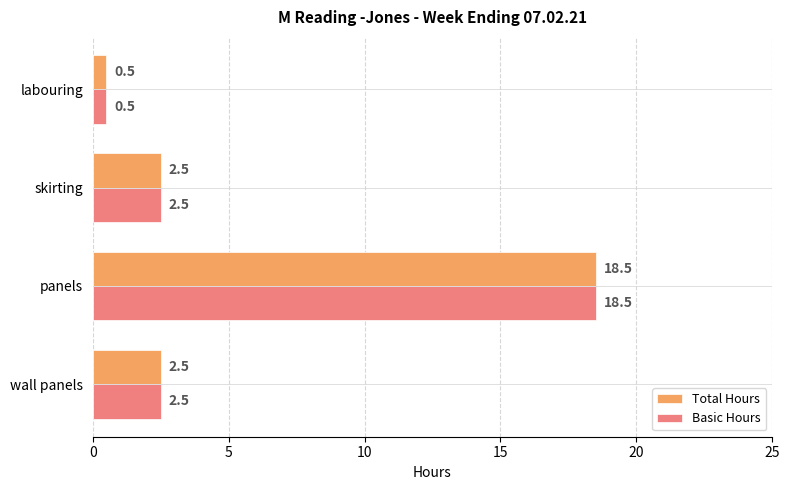

The value of Basic Hours at labouring is 0.5. True or false?

True